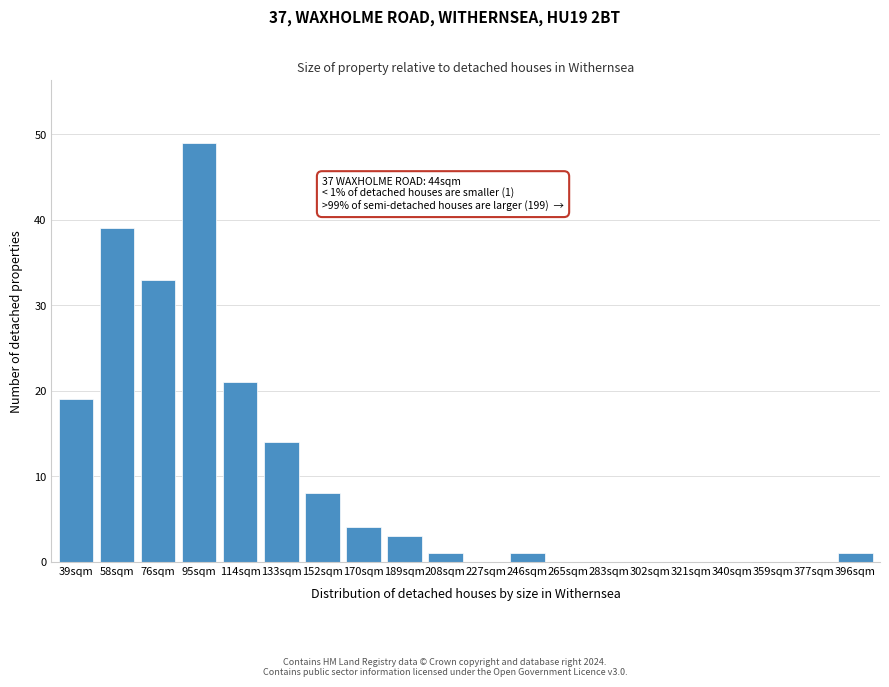

Reading left to right, transcribe all the data shown in this chart.

39sqm=19	58sqm=39	76sqm=33	95sqm=49	114sqm=21	133sqm=14	152sqm=8	170sqm=4	189sqm=3	208sqm=1	227sqm=0	246sqm=1	265sqm=0	283sqm=0	302sqm=0	321sqm=0	340sqm=0	359sqm=0	377sqm=0	396sqm=1